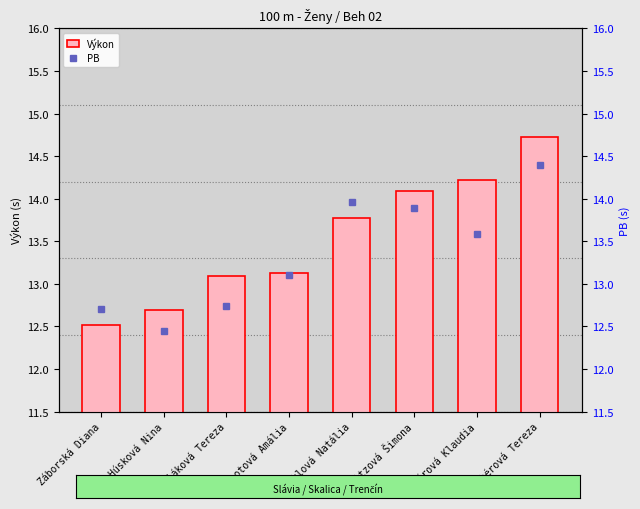

How many distinct data groups are displayed?

2